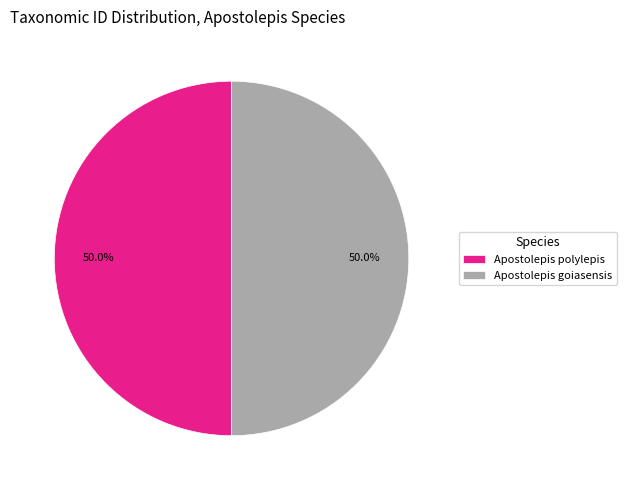

Approximately how many times larger is the value at Apostolepis polylepis compared to Apostolepis goiasensis?

1.0